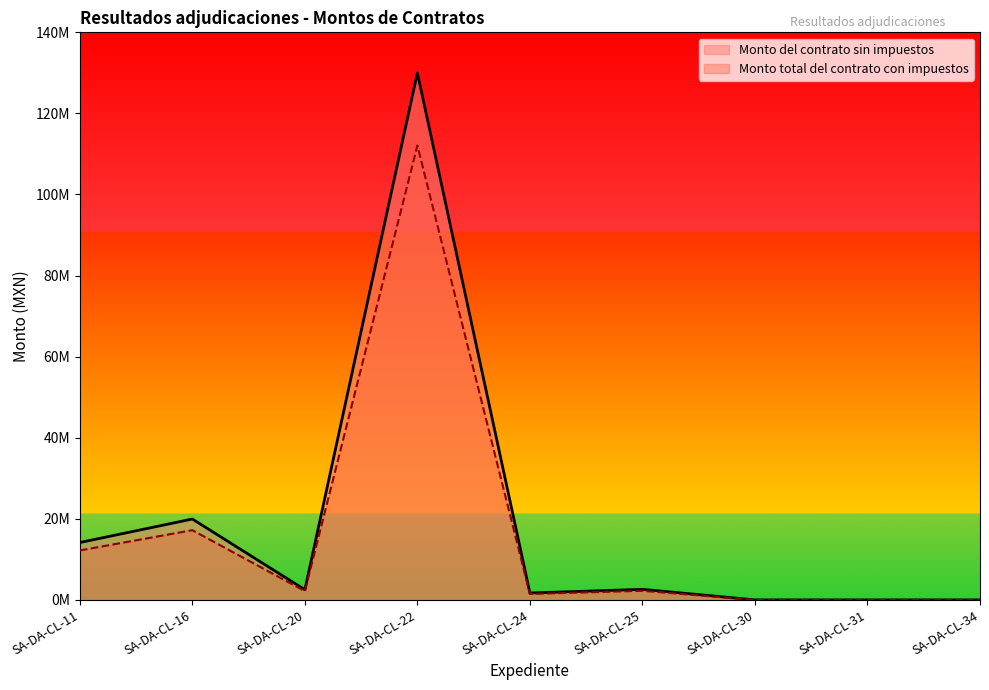

What is the value of the Monto total del contrato con impuestos point at the 6th from the left?

2605107.6